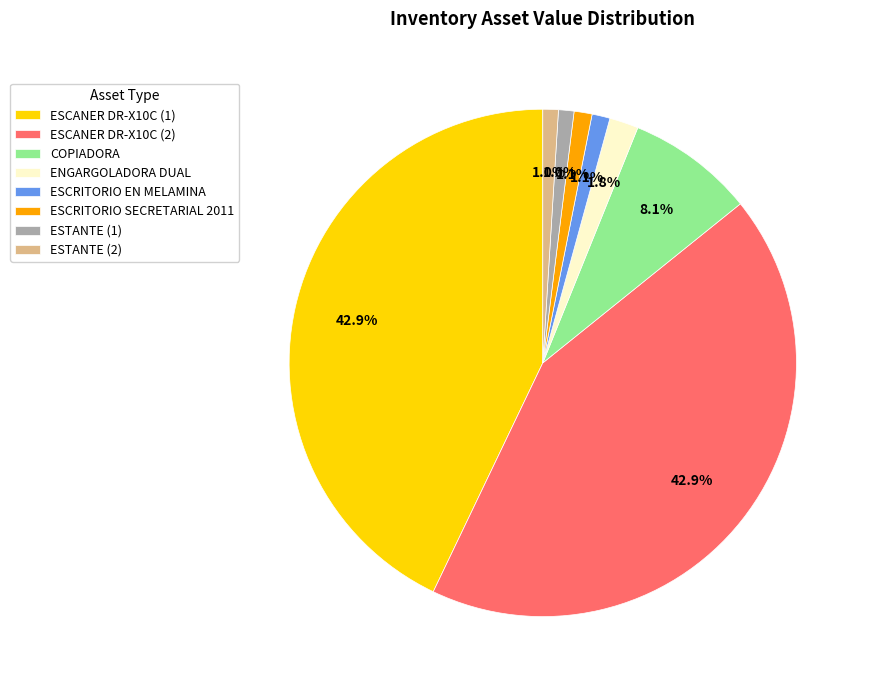

Combined, what portion of the pie is ESCANER DR-X10C (2) and ESTANTE (1)?

43.9%